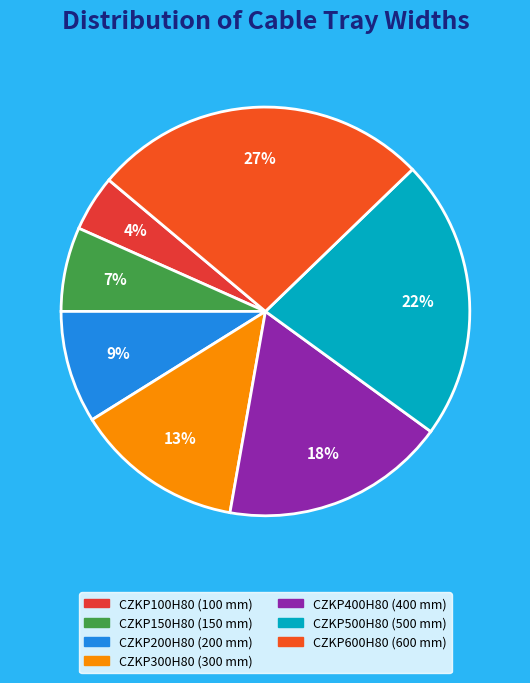

To the nearest percent, what percentage of the pie is CZKP100H80?

4%